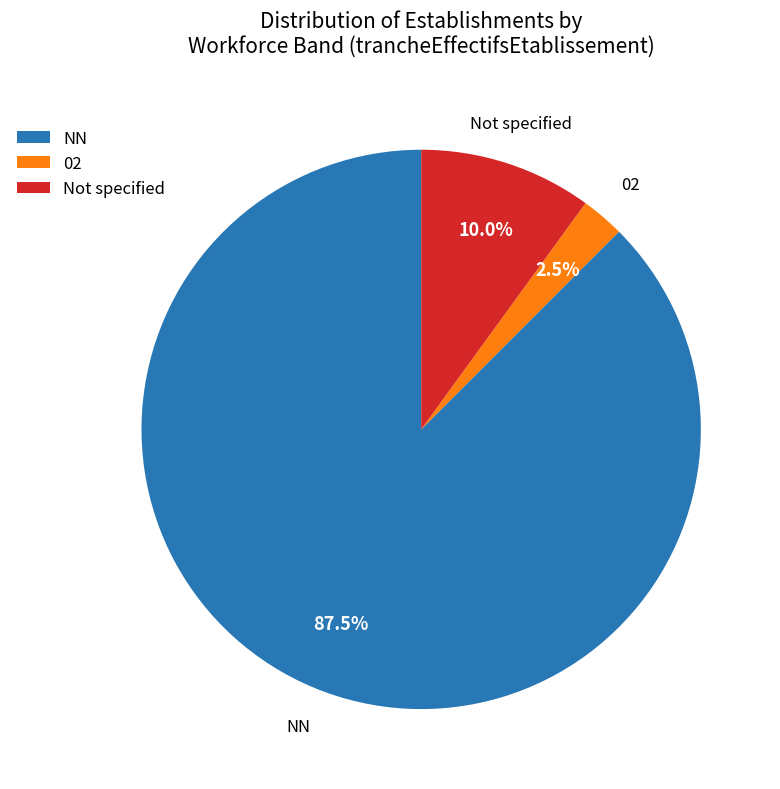

What is the smallest slice in the pie chart?

02